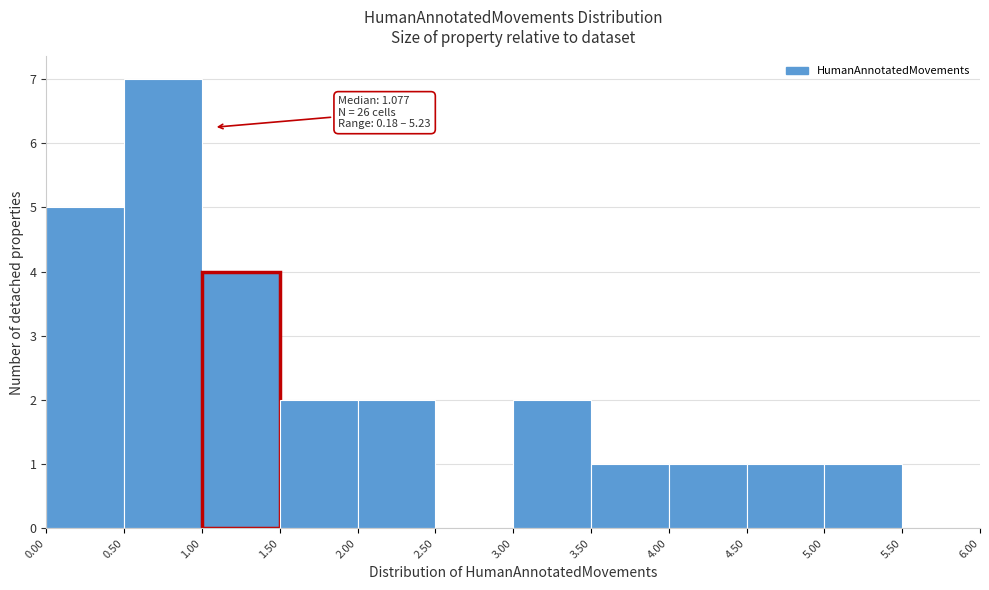

Over which range of the x-axis is the bar tallest?

0.50 to 1.00